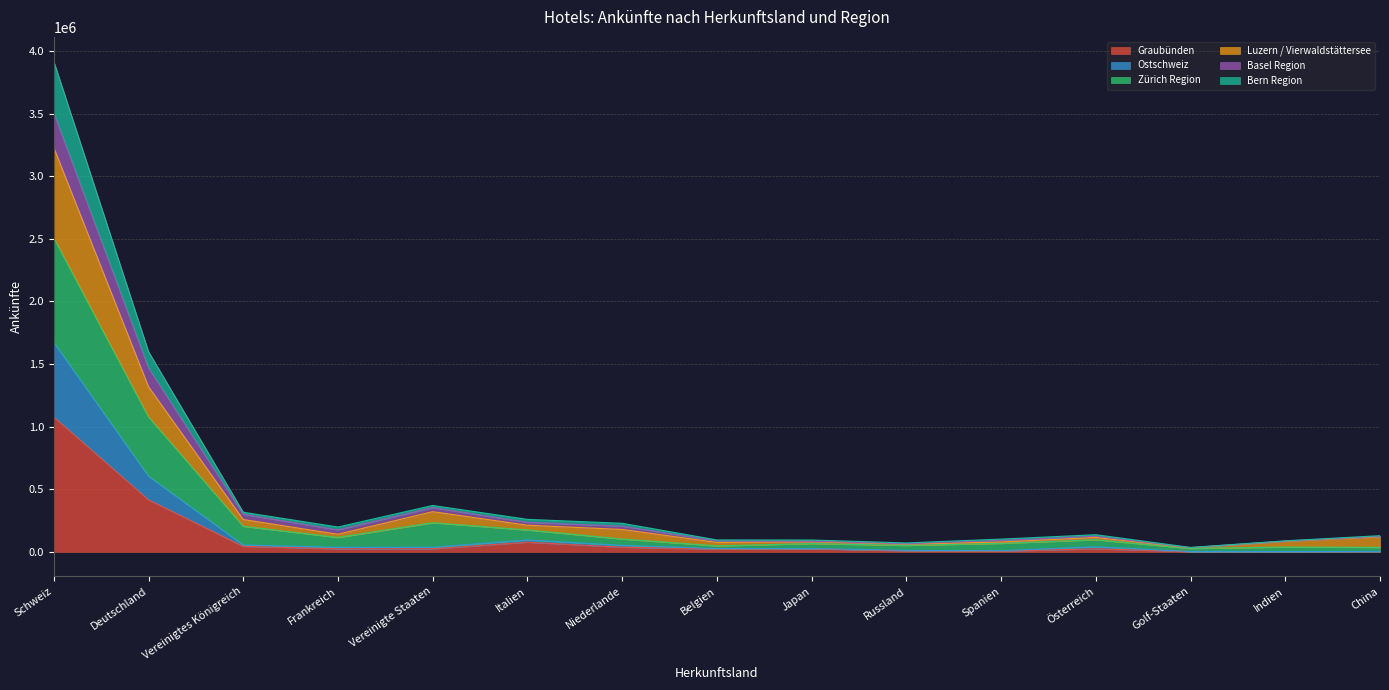

At which category is the sum across all series the highest?

Schweiz